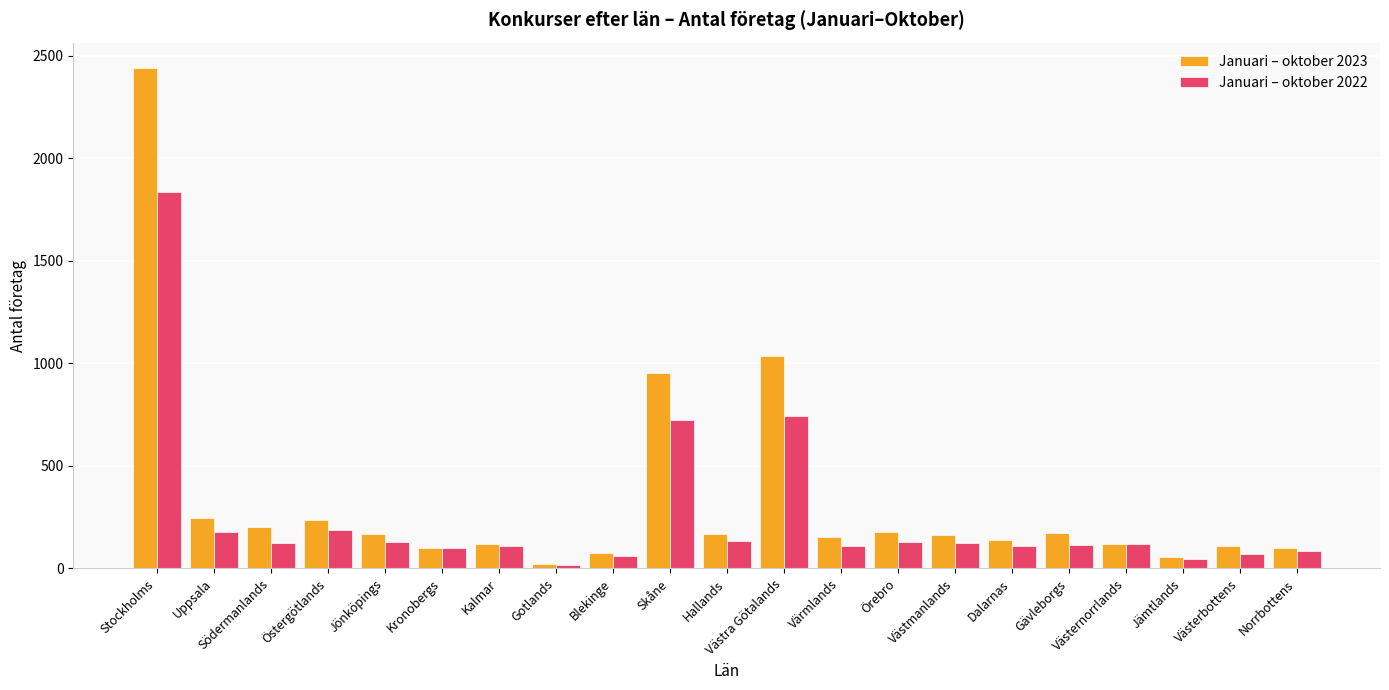

Count the number of data series in this chart.

2